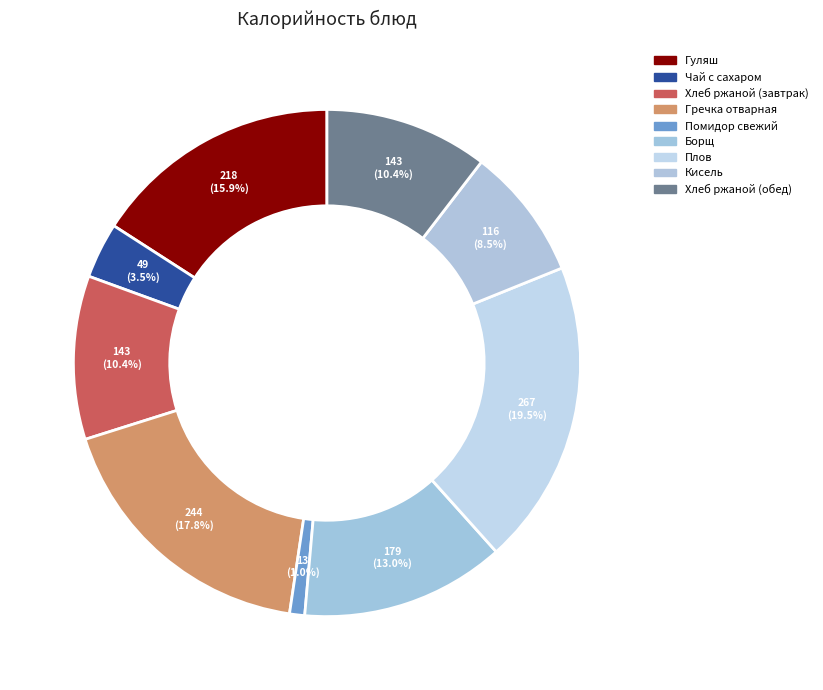

True or false: Гуляш accounts for 16% of the total.

True